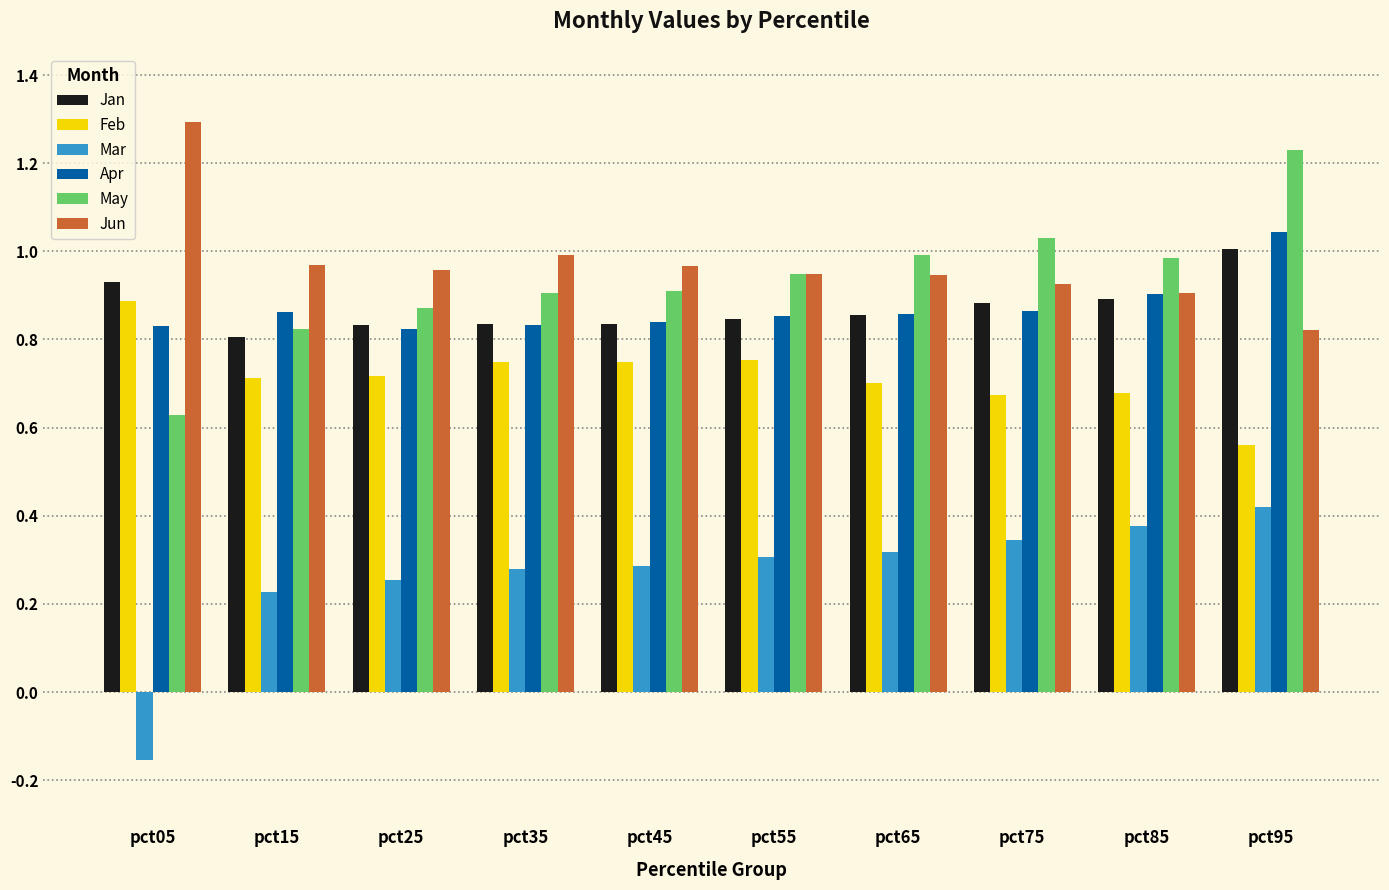

What is the sum of all Jun values?

9.7